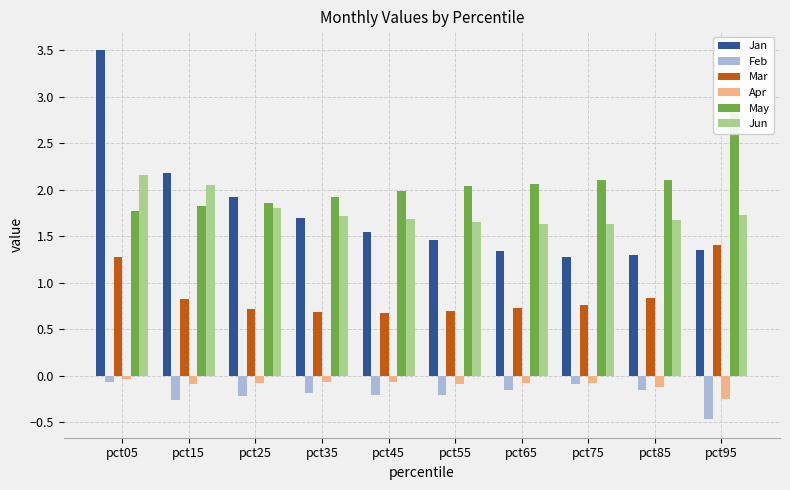

Which category has the lowest value in the Jun series?

pct65